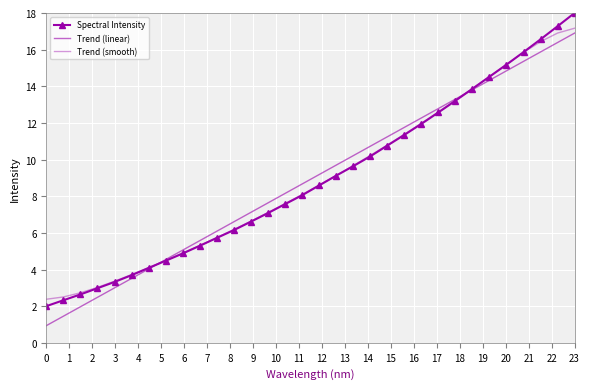

Which series has the largest range (max minus min)?

Spectral Intensity